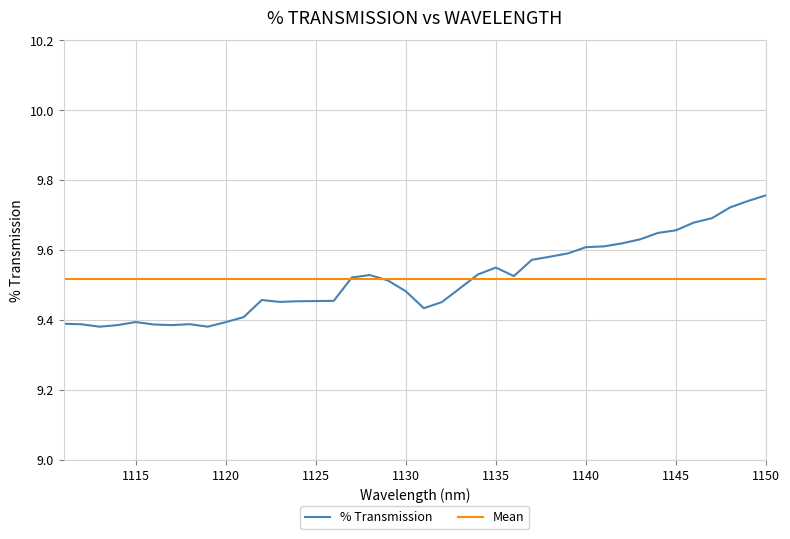

How many categories are shown in the chart?

40